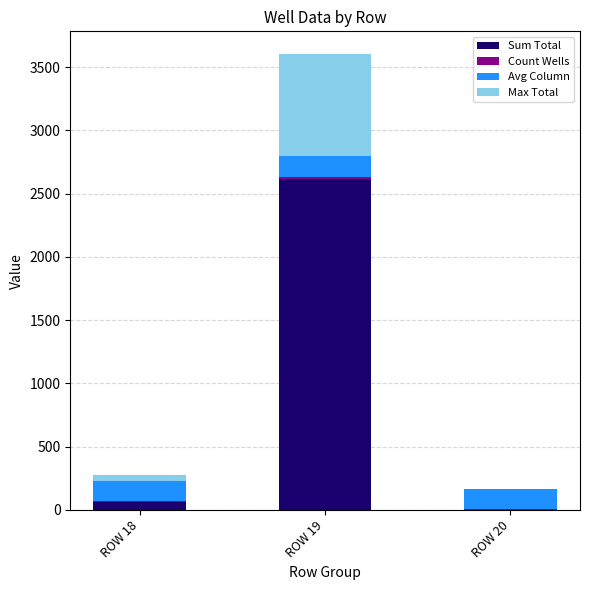

At which category is the sum across all series the highest?

ROW 19